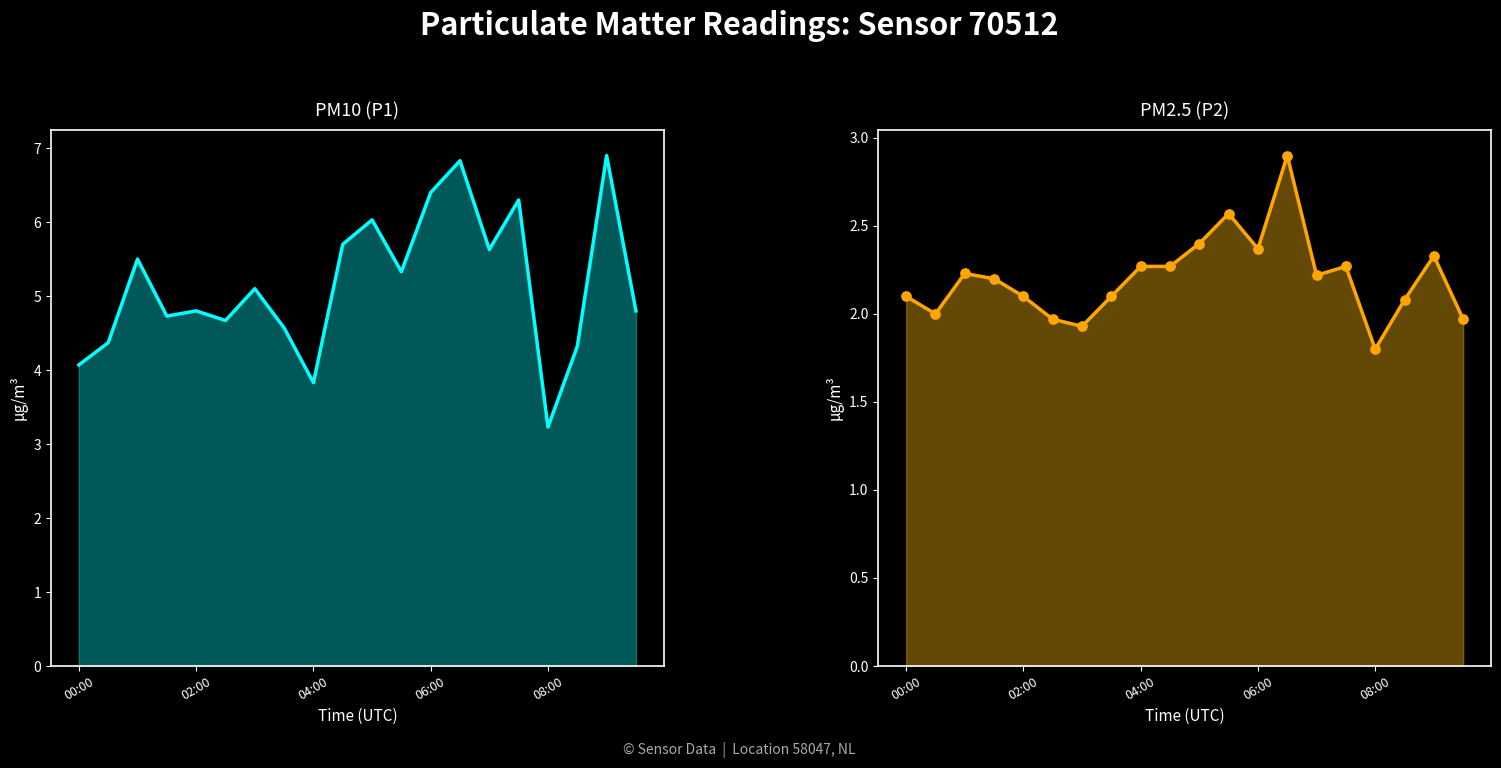

At how many categories does at least one series exceed 6?

5